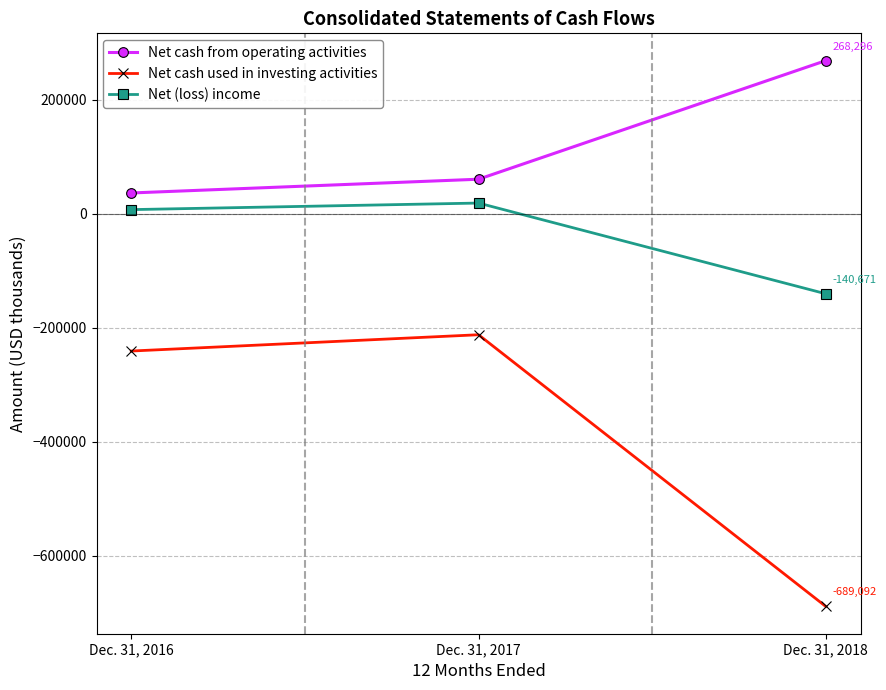

What is the maximum value shown in the chart?

268296